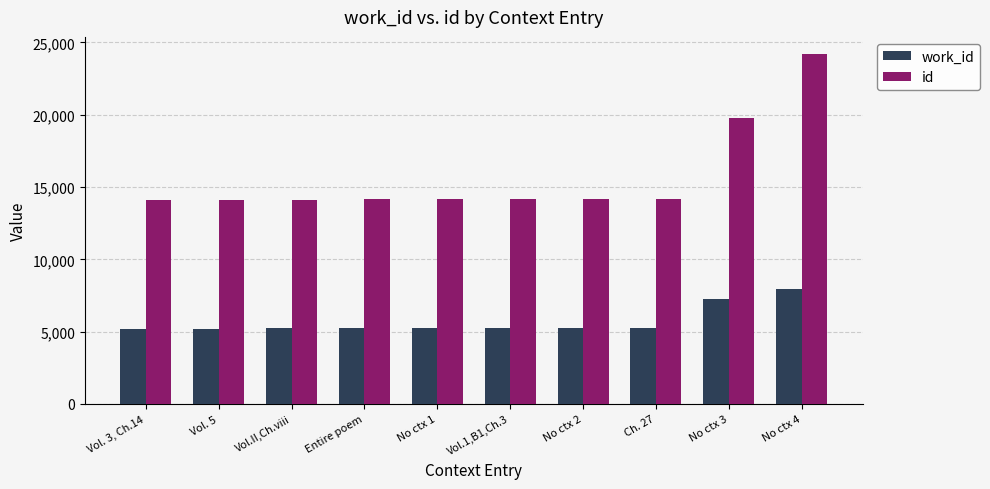

Which series has the largest range (max minus min)?

id